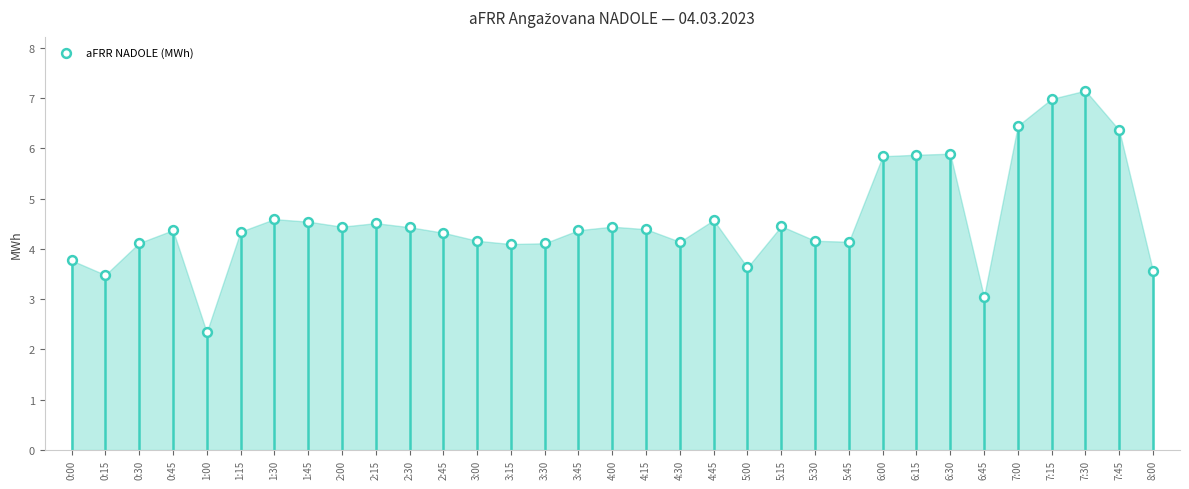

What is the range of Y values (max minus min)?

4.8